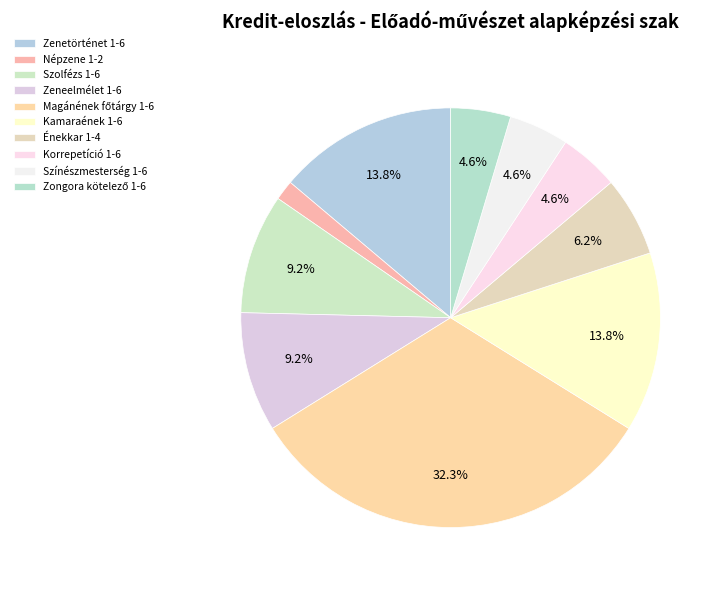

How many segments does this pie chart have?

10